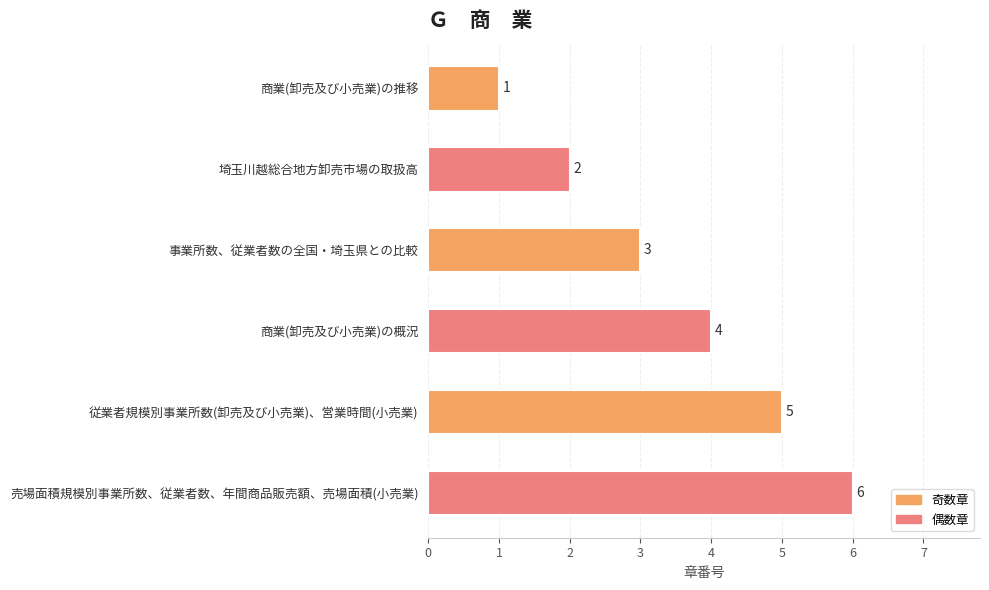

What is the change in value from 商業(卸売及び小売業)の推移 to 従業者規模別事業所数(卸売及び小売業)、営業時間(小売業)?

+4